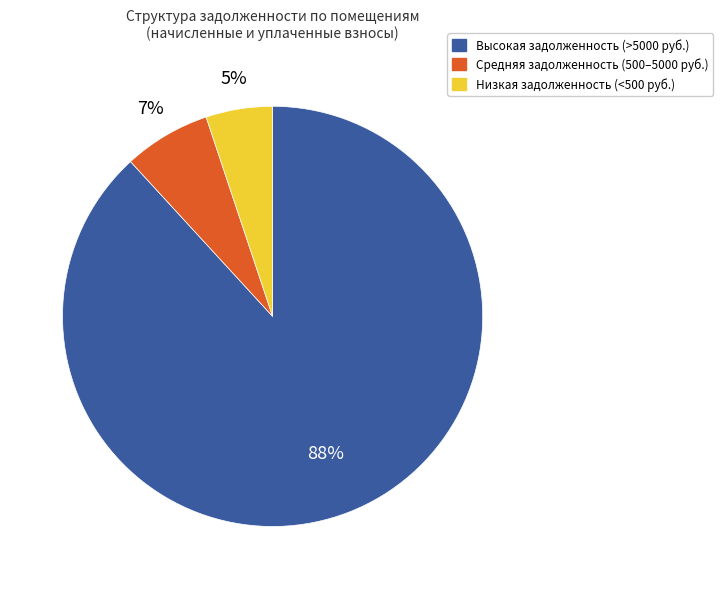

To the nearest percent, what percentage of the pie is Низкая задолженность (<500 руб.)?

5%